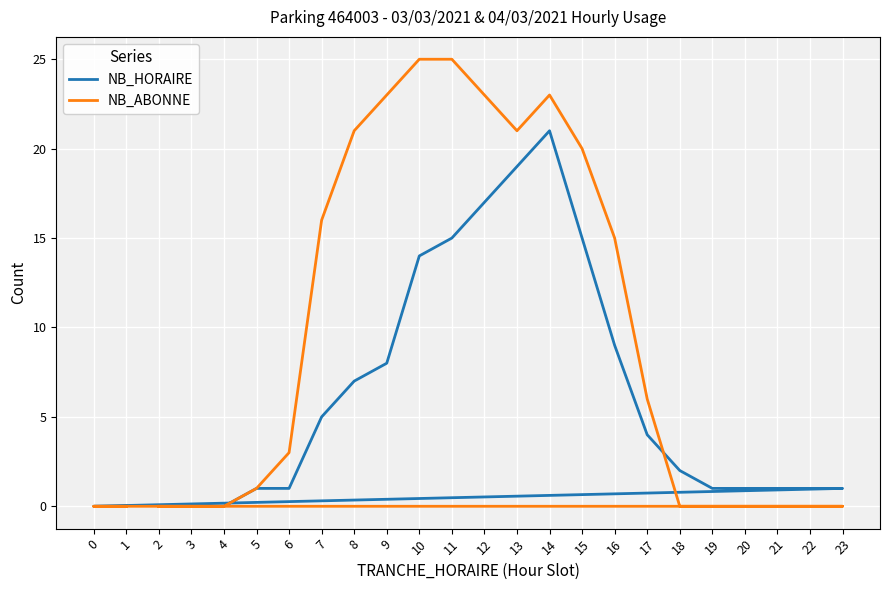

True or false: NB_HORAIRE has a value of 0 at 2.

True